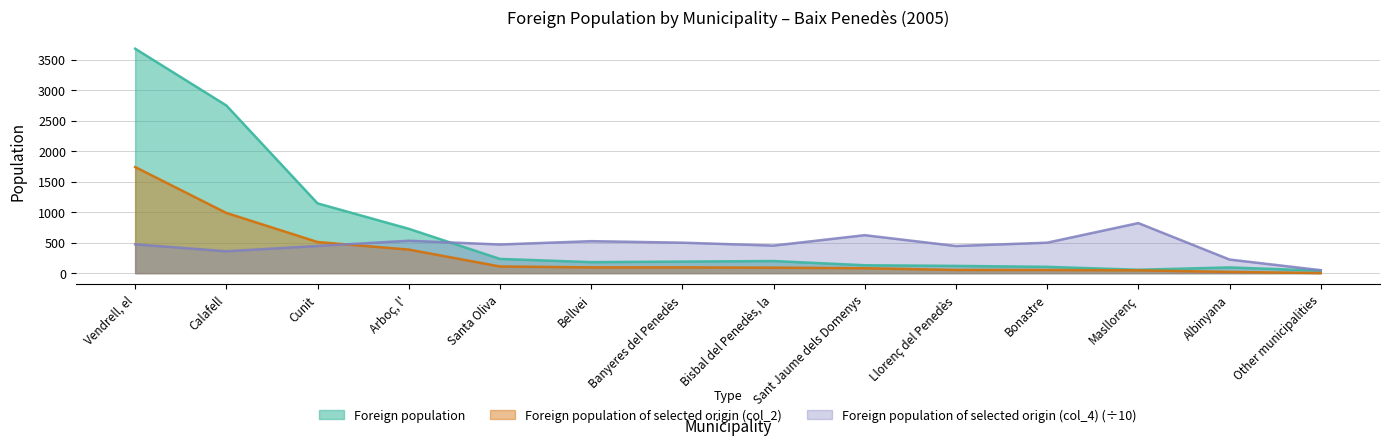

What is the highest value of the Foreign population series?

3682.0